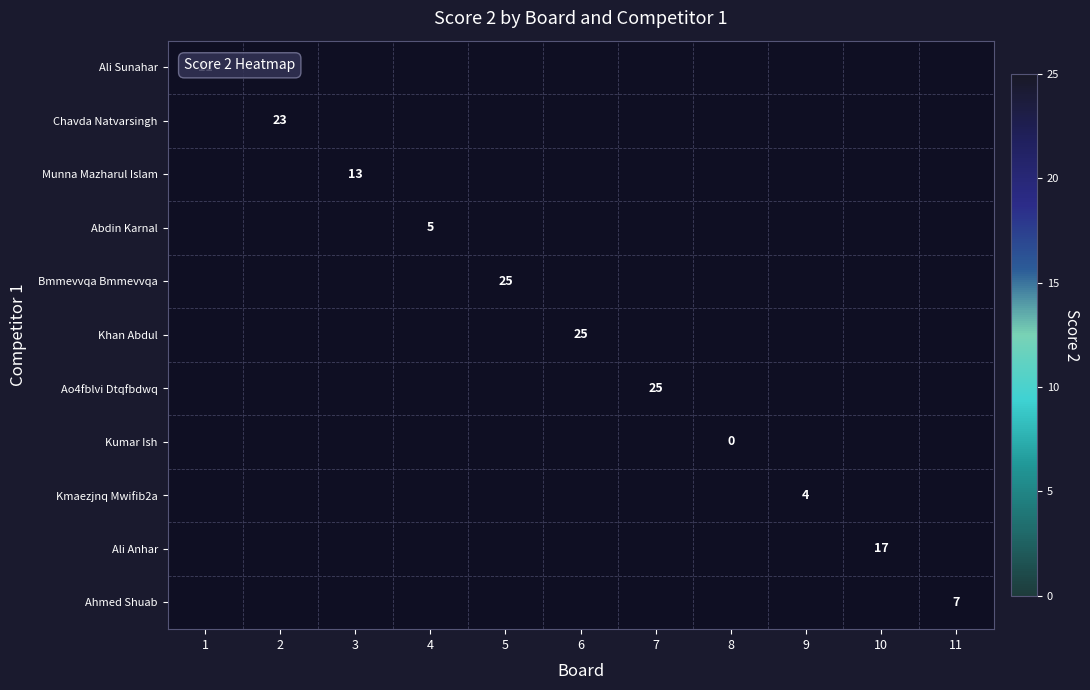

Is it true that Abdin Karnal equals 1 at 4?

False